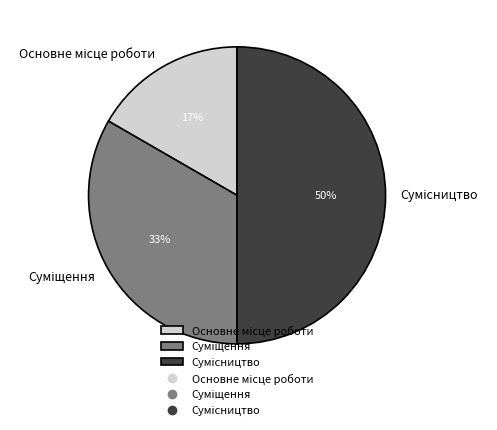

To the nearest percent, what is the difference between the largest and smallest slice percentages?

33%